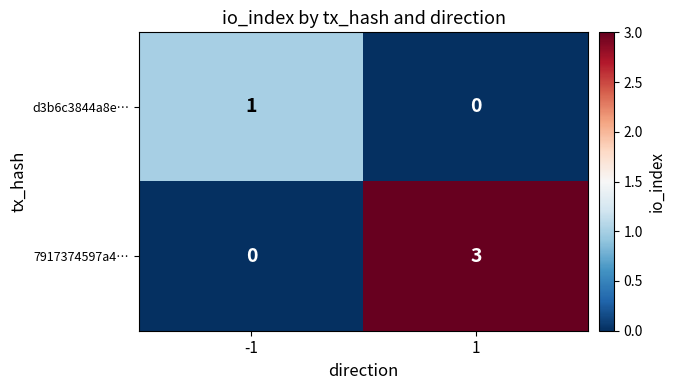

What is the greatest value displayed?

3